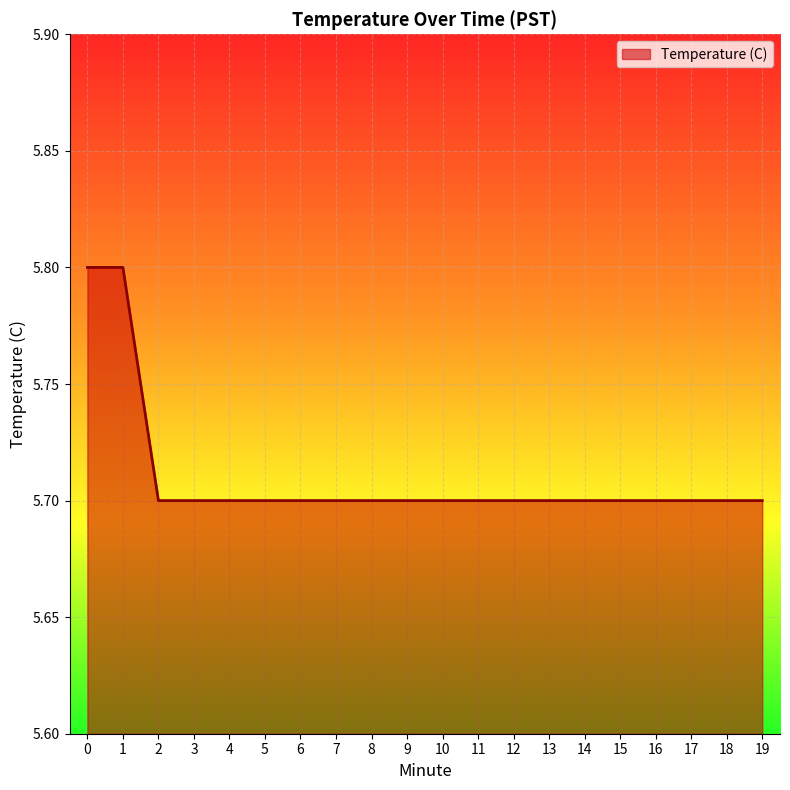

How many lines are shown in the chart?

1